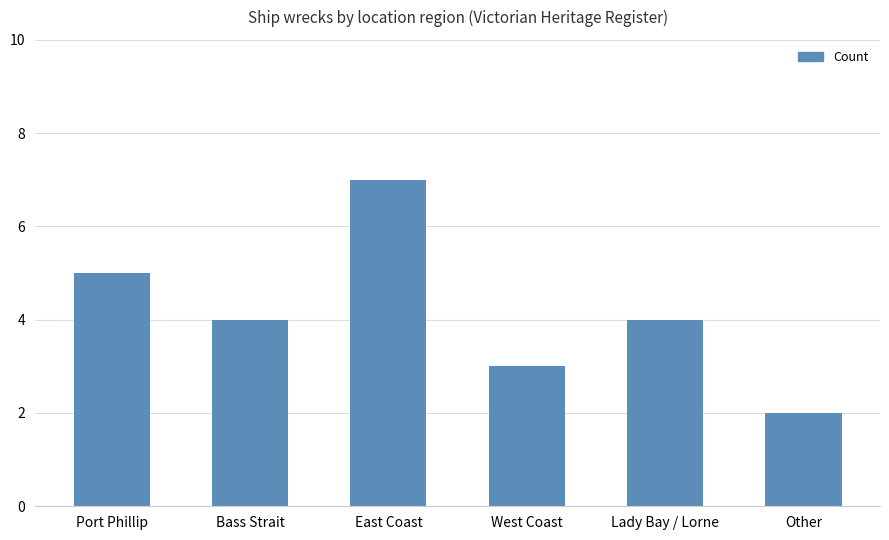

What is the average value?

4